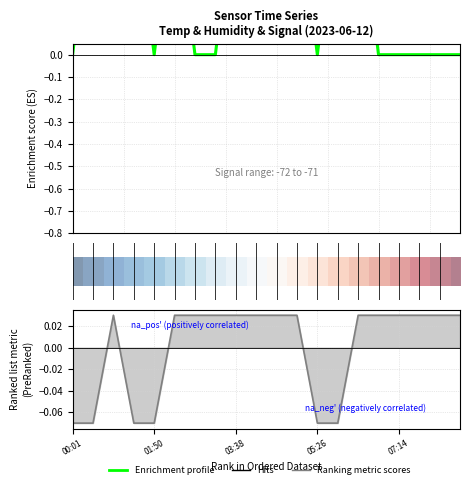

What is the difference between the maximum and minimum values in the Ranking metric scores series?

0.1